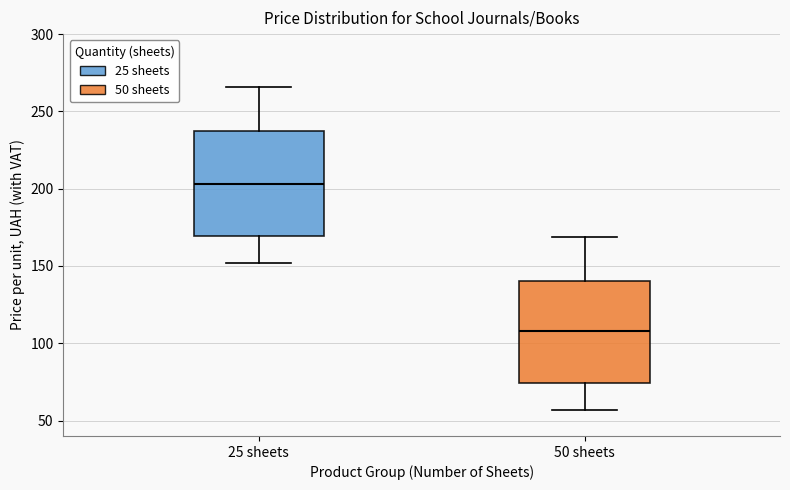

Reading left to right, read every box against the y-axis: the position of its median line, the range the box covers, and the ends of its whiskers. The values are not printed on the chart, so give them approximately, as read against the axis.

25 sheets: median 205, box 170 to 235, whiskers 150 to 265
50 sheets: median 110, box 75 to 140, whiskers 55 to 170